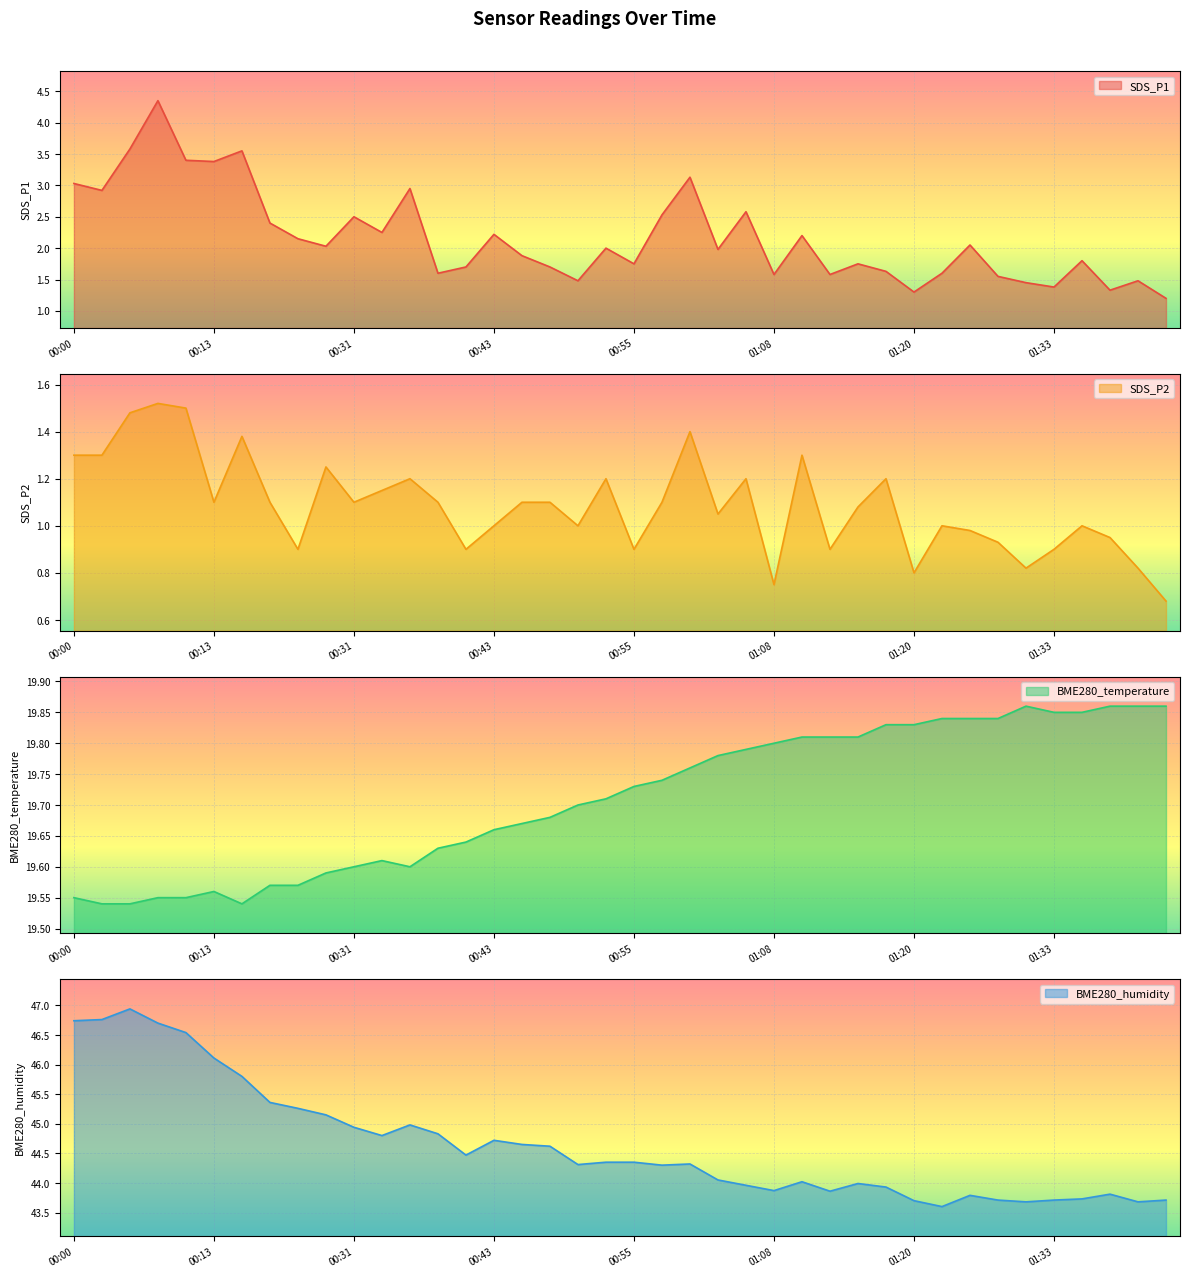

What is the difference between the SDS_P1 values at 00:40 and 00:10?

1.7